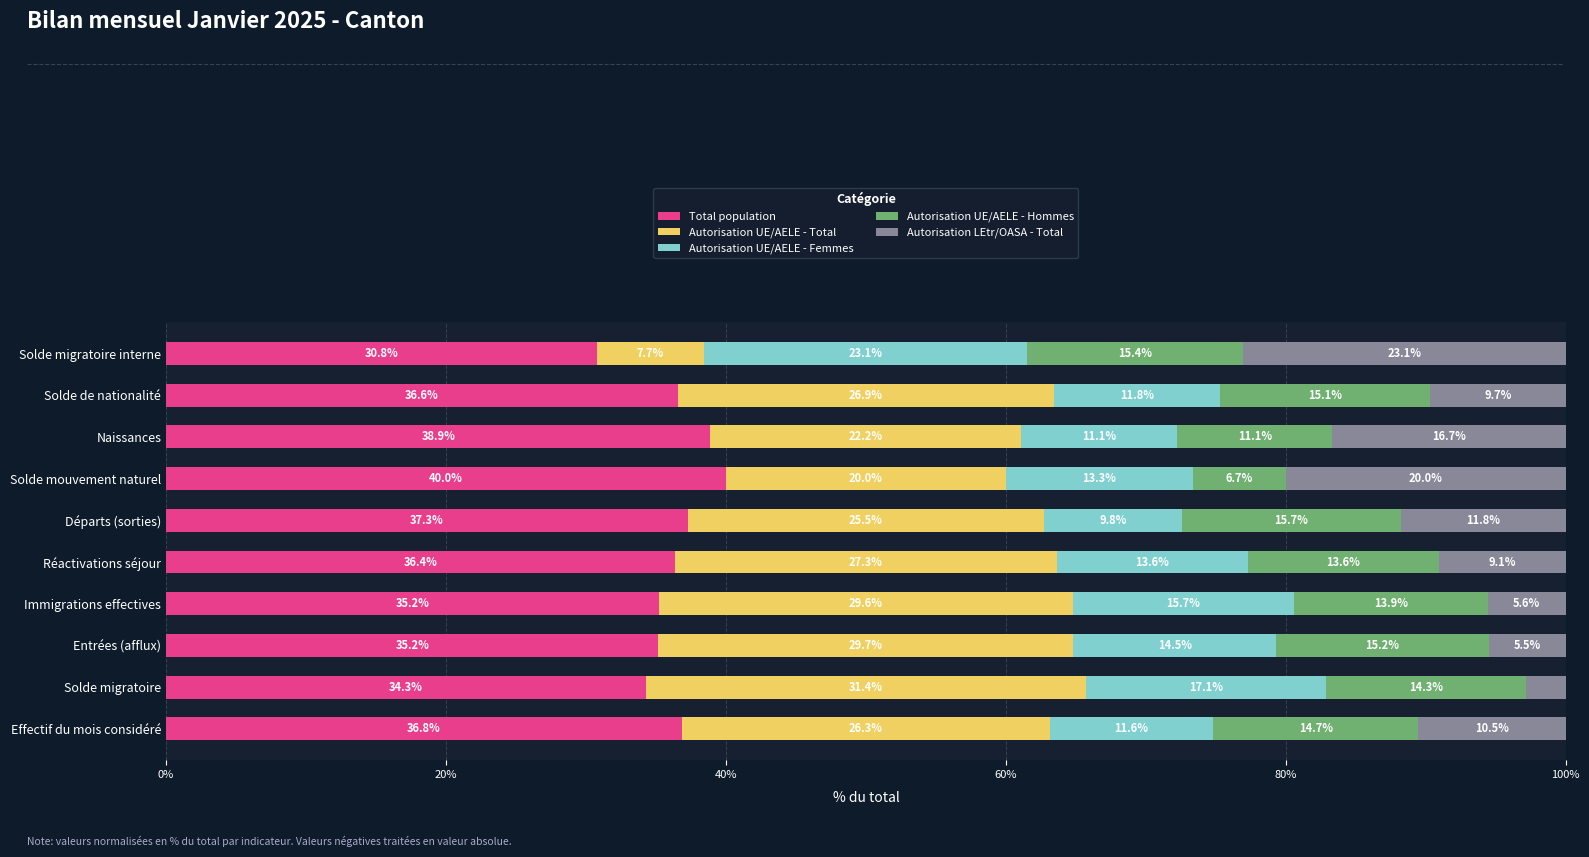

At which label does Total population reach its peak?

Solde mouvement naturel